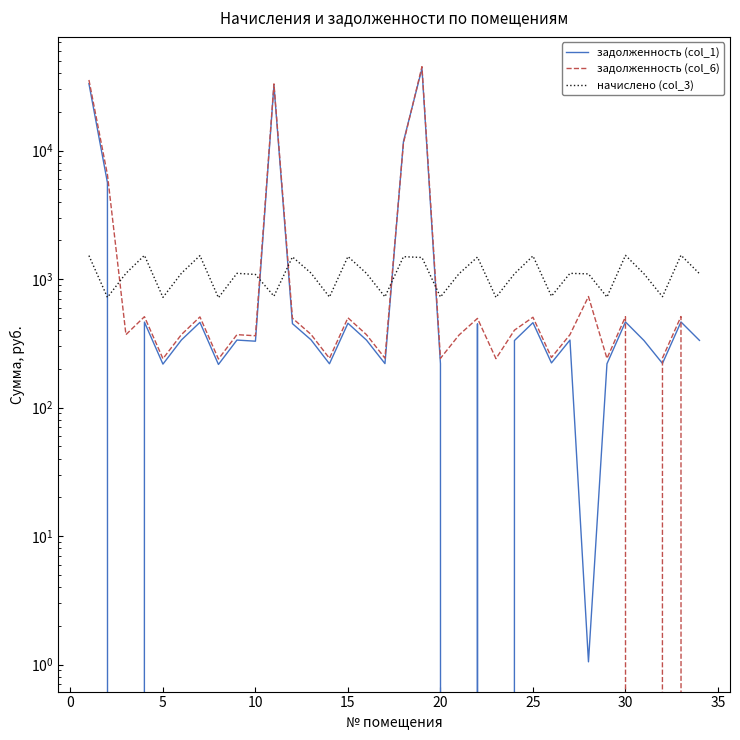

True or false: задолженность (col_6) has more than 1 points higher than both neighbors.

True